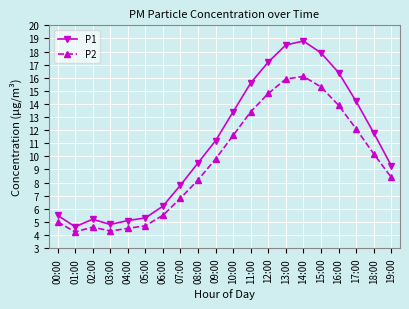

Rank the series at 12:00 from lowest to highest value.

P2, P1